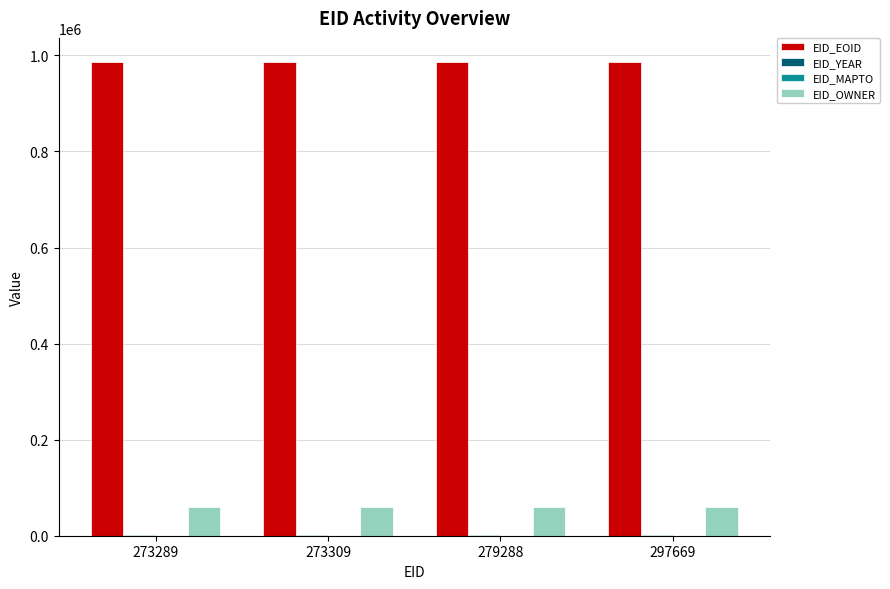

What is the greatest value displayed?

987070